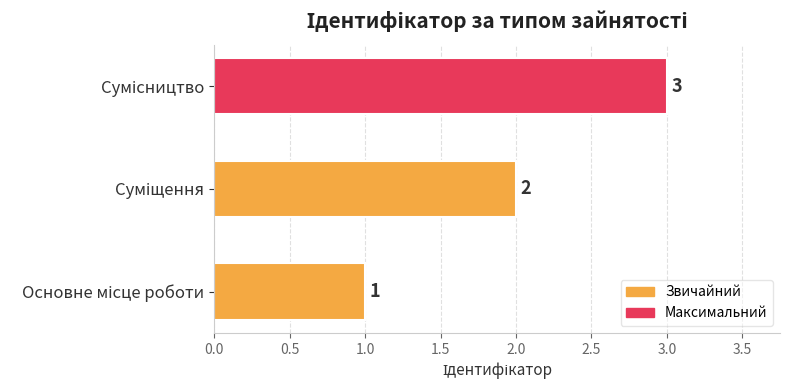

What is the sum of all values?

6